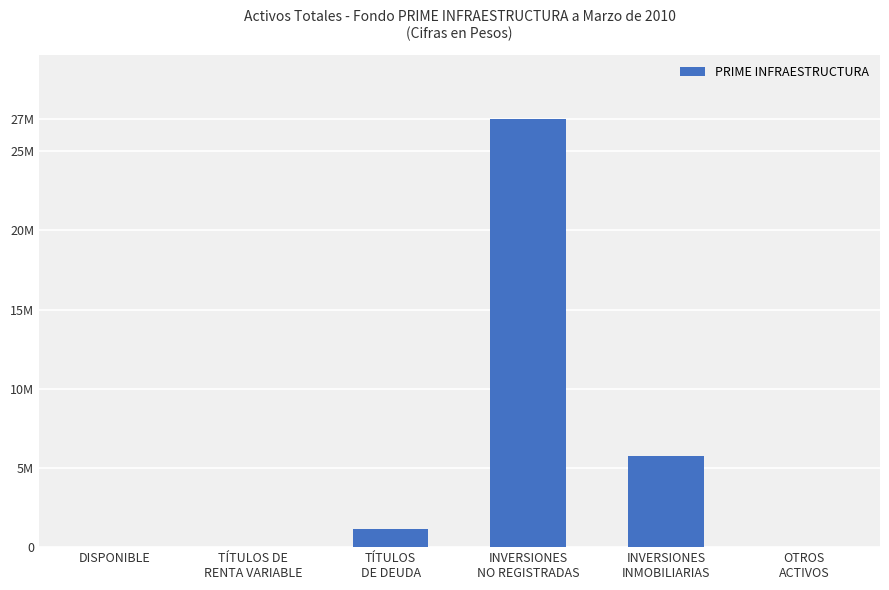

What position from the right is INVERSIONES
INMOBILIARIAS?

2